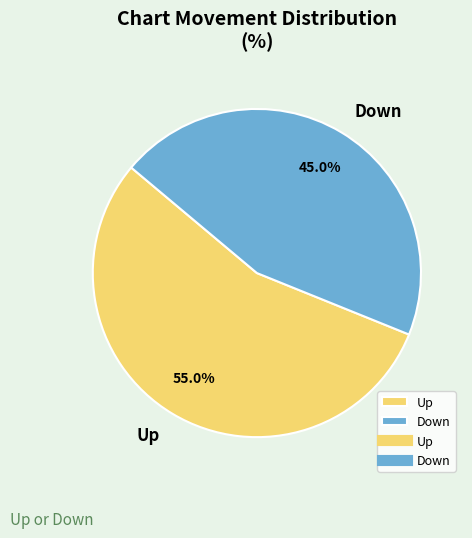

Rank the categories by value from highest to lowest.

Up, Down